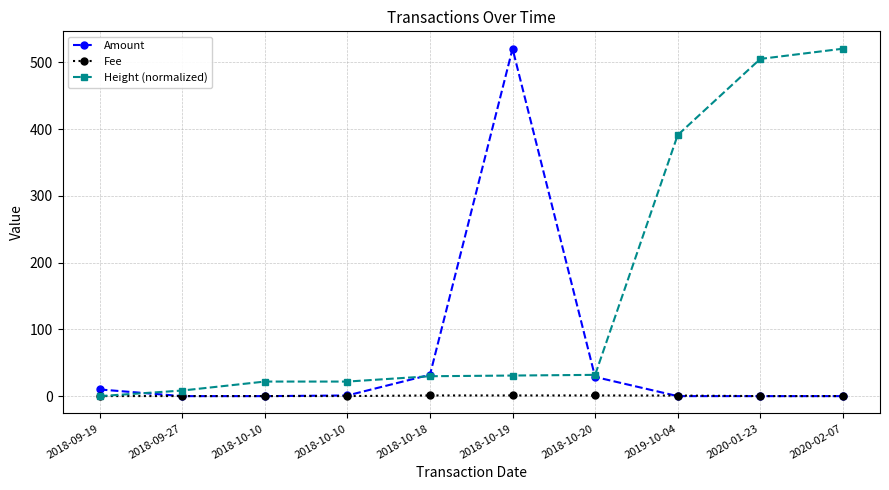

Which category has the highest value across all series?

2018-10-19